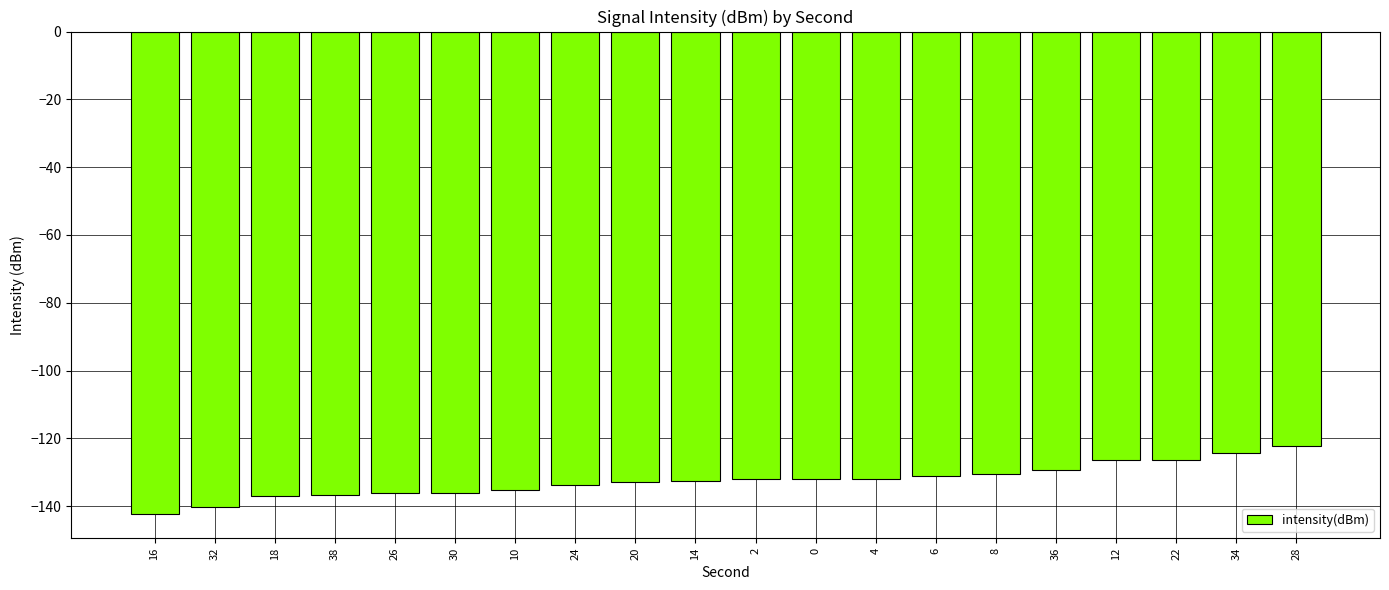

What is the approximate value at 2?

-132.1